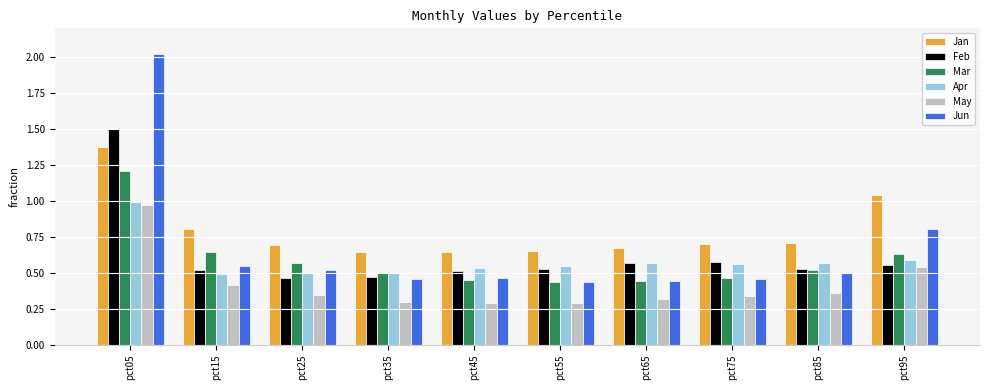

How many bars are there in each group?

6